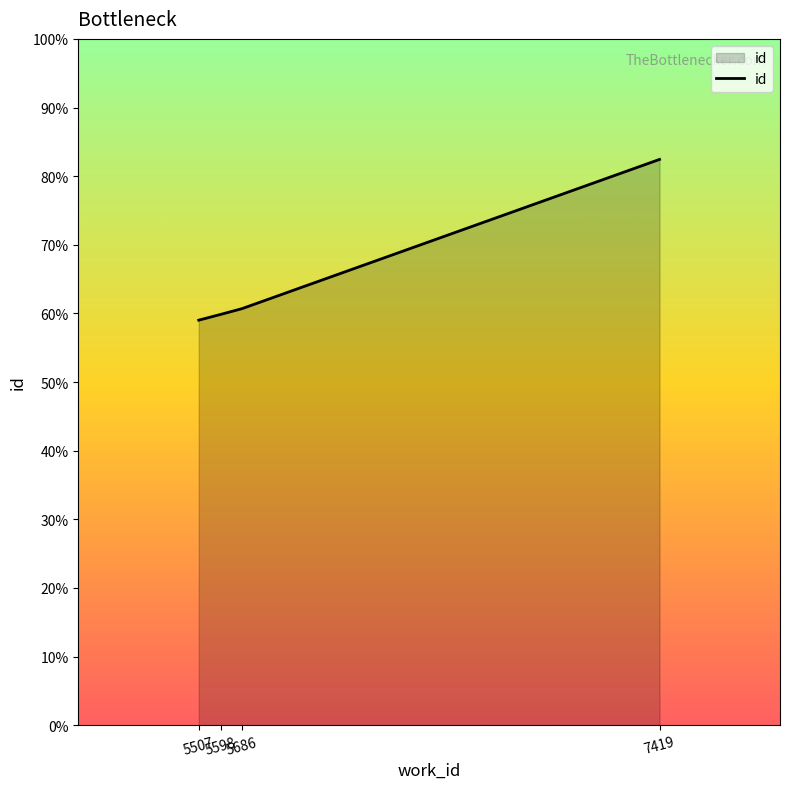

Does the chart have visible grid lines?

No